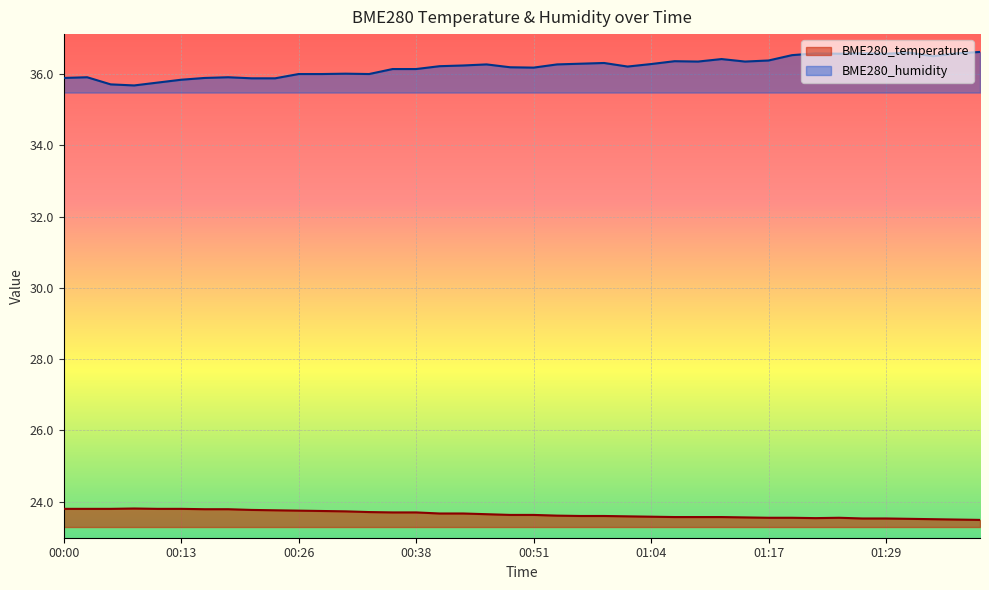

List the series in order of their peak value, lowest first.

BME280_temperature, BME280_humidity